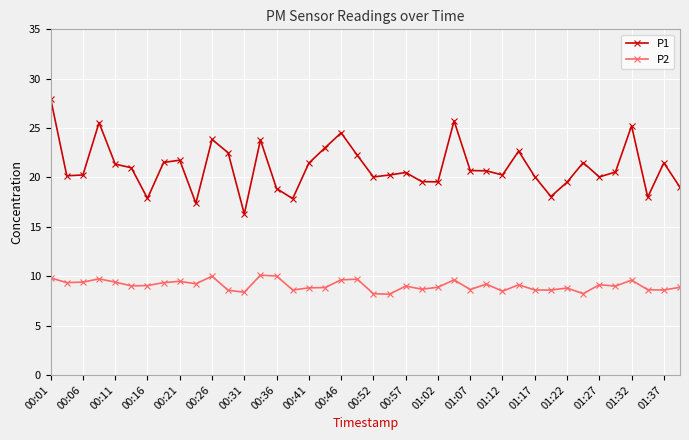

What is the maximum value shown in the chart?

28.0